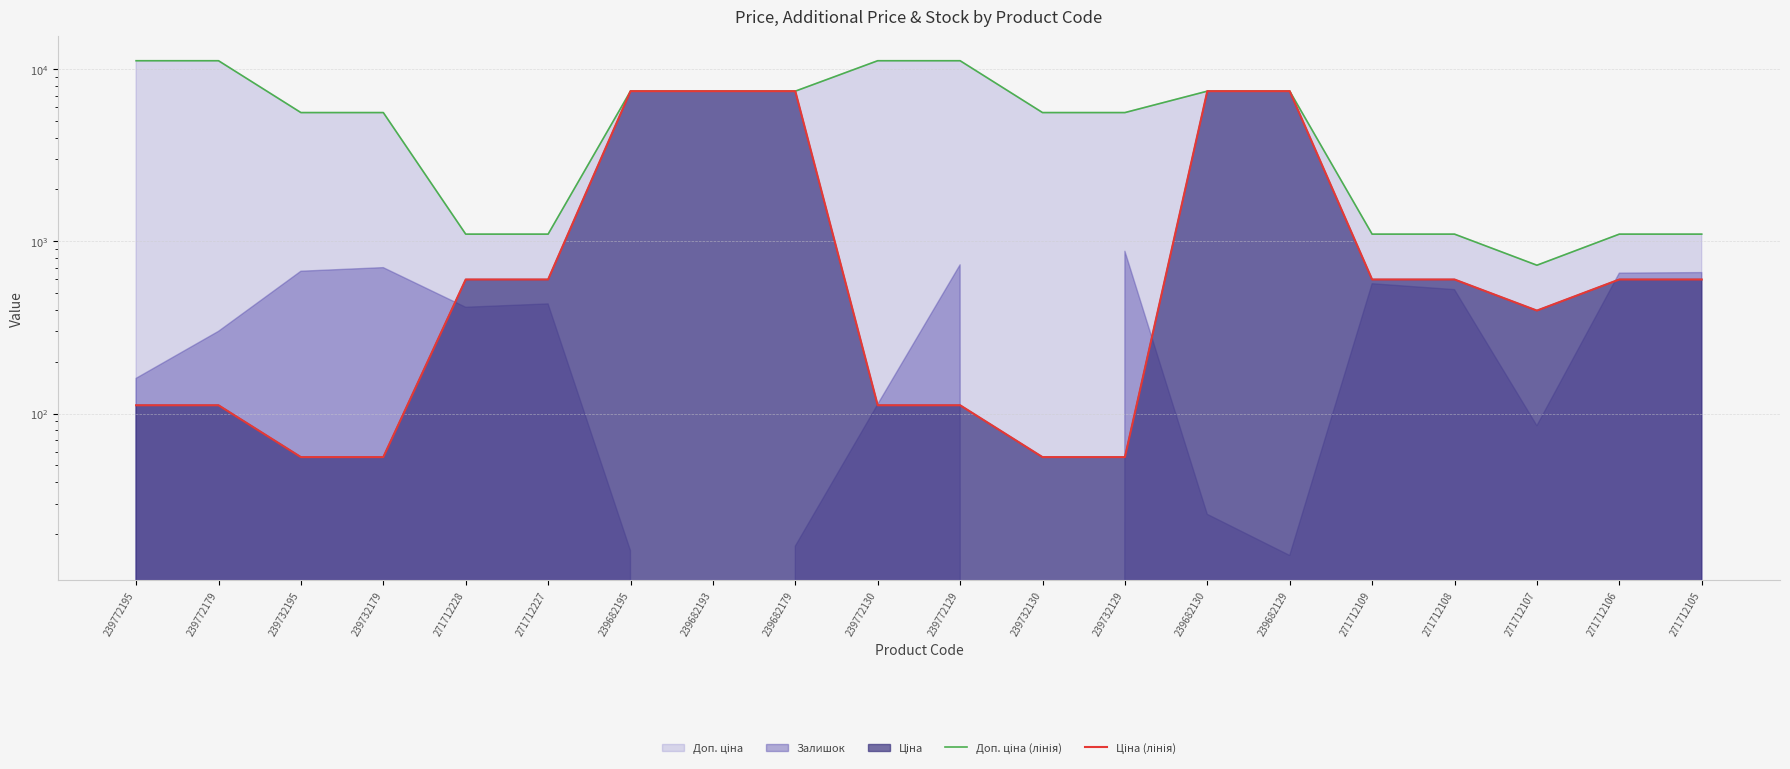

What is the average value of the Доп. ціна (лінія) series?

5576.1